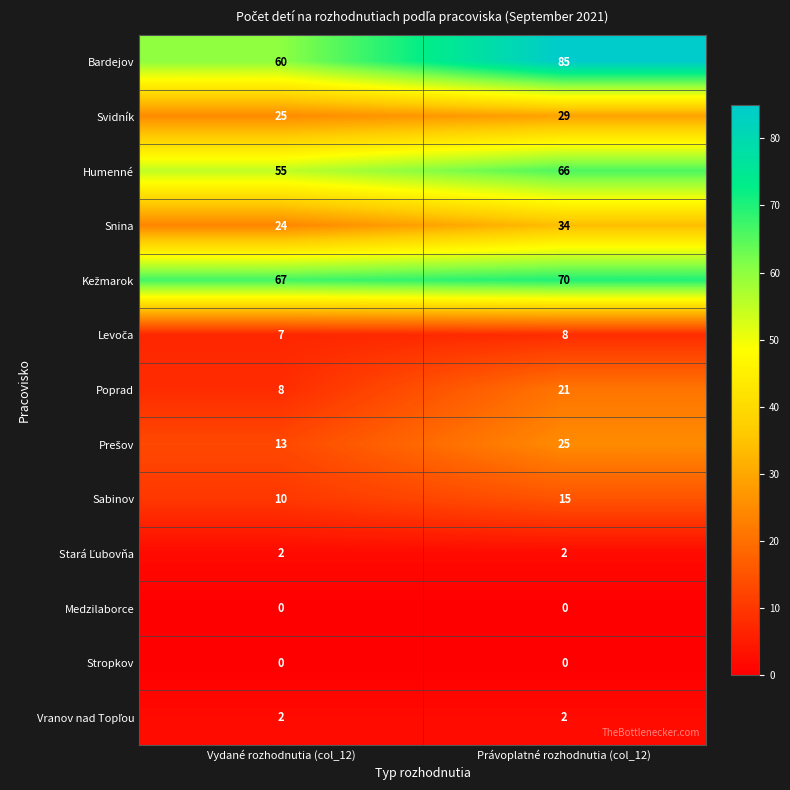

What is the highest value of the Svidník series?

29